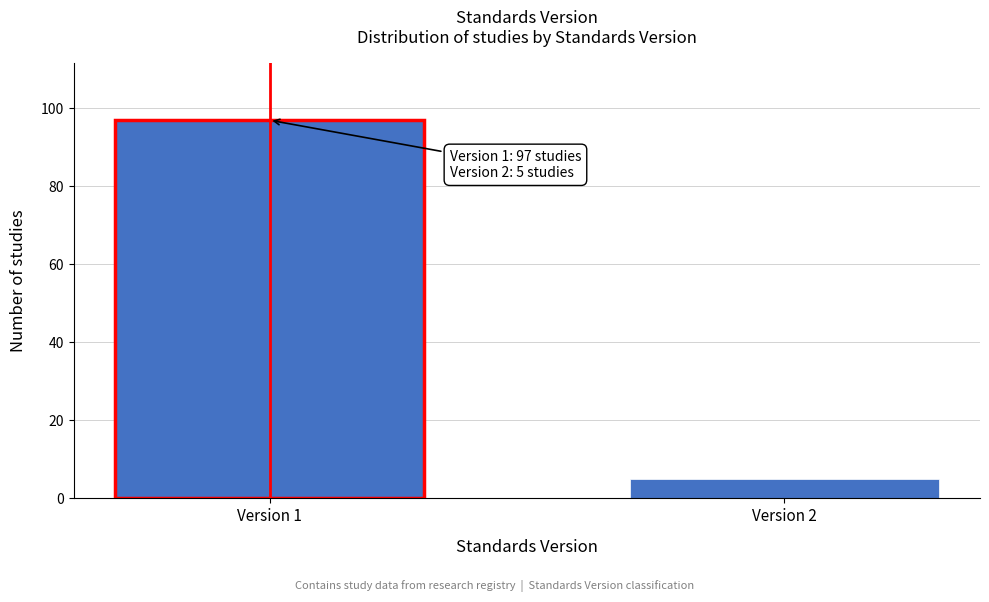

Reading left to right, transcribe all the data shown in this chart.

Version 1=97	Version 2=5